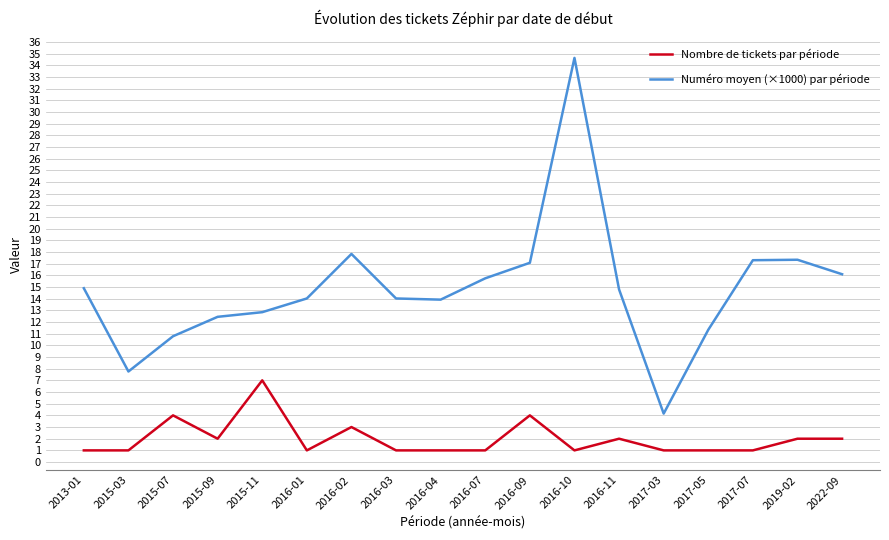

The value of Numéro moyen (×1000) par période at 2016-01 is 4.9. True or false?

False